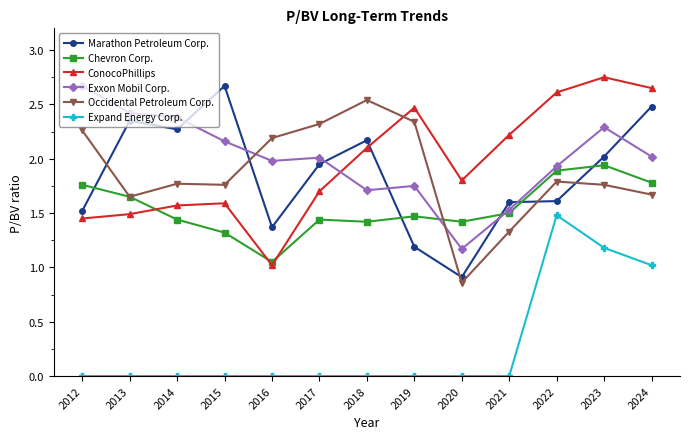

The Exxon Mobil Corp. series shows 1.9 at 2022. True or false?

True